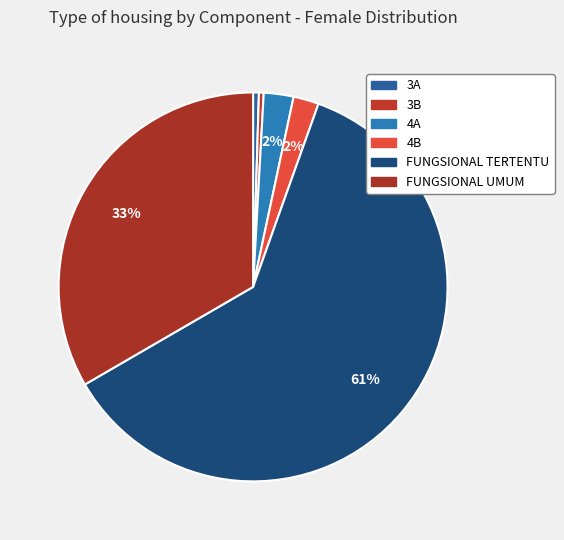

What percentage is the FUNGSIONAL UMUM slice, to the nearest percent?

33%